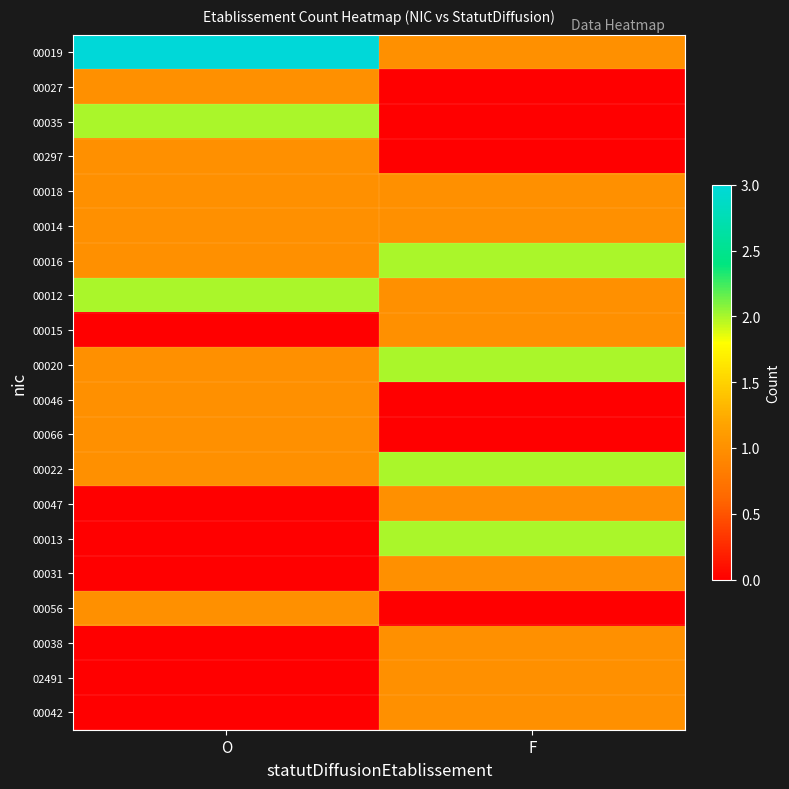

Reading left to right, extract all data points from this chart.

00019: O=3	F=1
00027: O=1	F=0
00035: O=2	F=0
00297: O=1	F=0
00018: O=1	F=1
00014: O=1	F=1
00016: O=1	F=2
00012: O=2	F=1
00015: O=0	F=1
00020: O=1	F=2
00046: O=1	F=0
00066: O=1	F=0
00022: O=1	F=2
00047: O=0	F=1
00013: O=0	F=2
00031: O=0	F=1
00056: O=1	F=0
00038: O=0	F=1
02491: O=0	F=1
00042: O=0	F=1